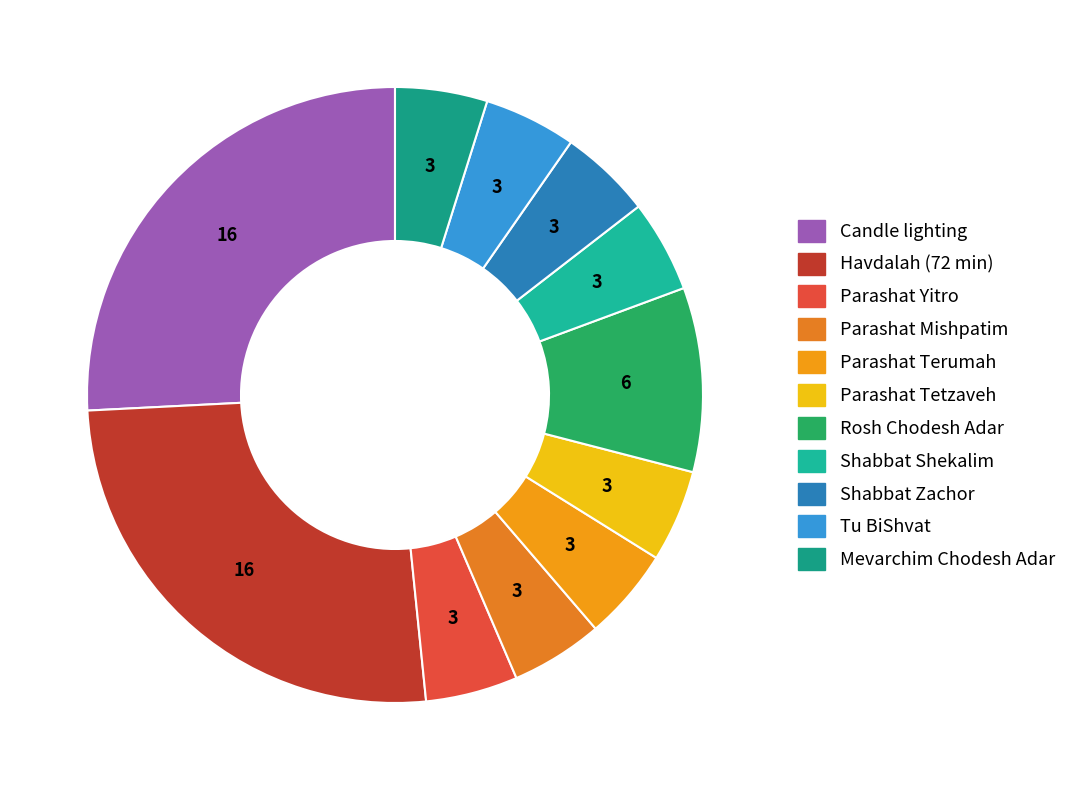

How many segments does this pie chart have?

11